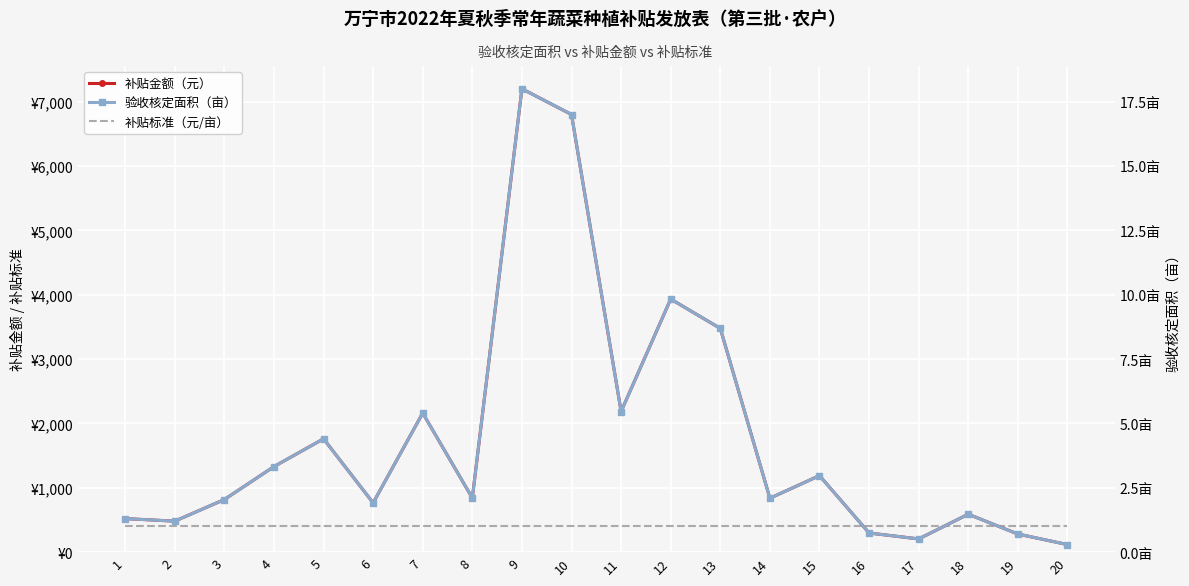

True or false: 补贴标准（元/亩） and 验收核定面积（亩） intersect in this chart.

False